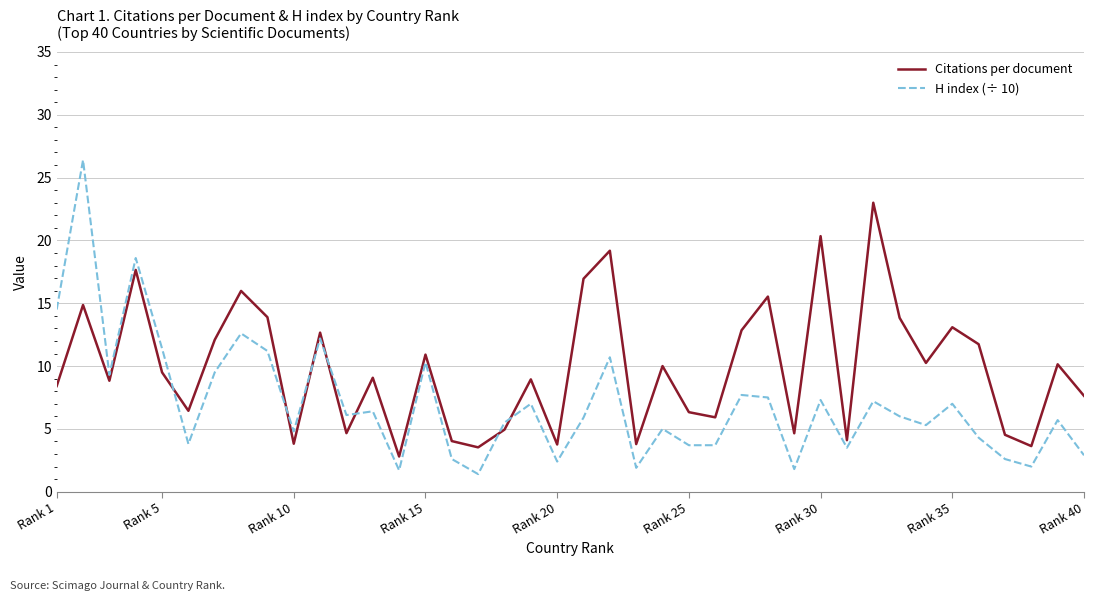

What are all the series names shown in the legend?

Citations per document, H index (÷ 10)